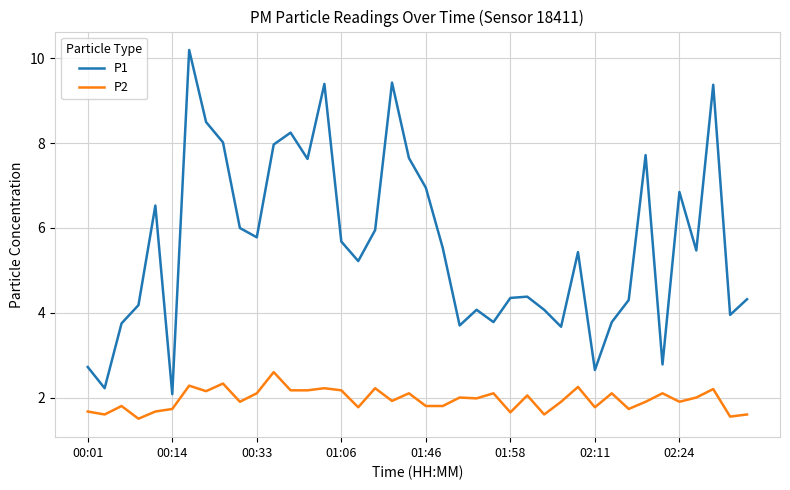

Rank the series by their maximum value, from highest to lowest.

P1, P2